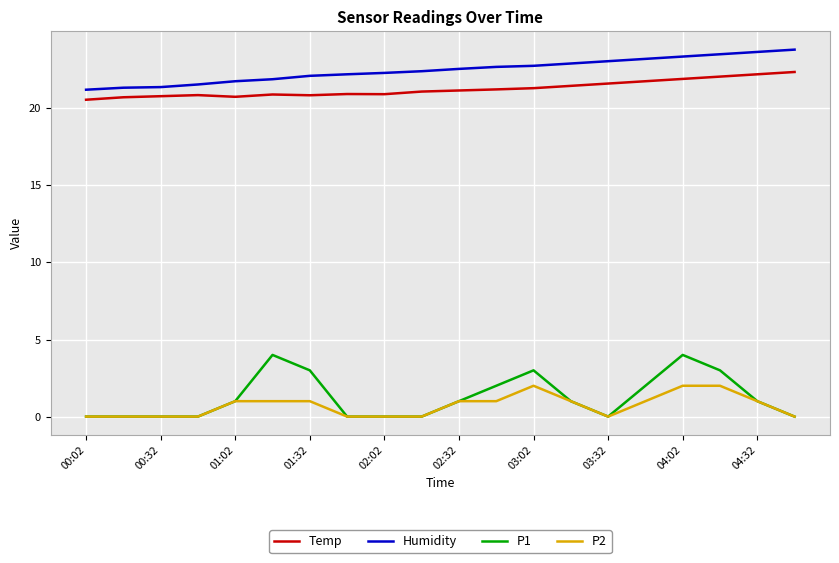

Rank the series by their maximum value, from highest to lowest.

Humidity, Temp, P1, P2